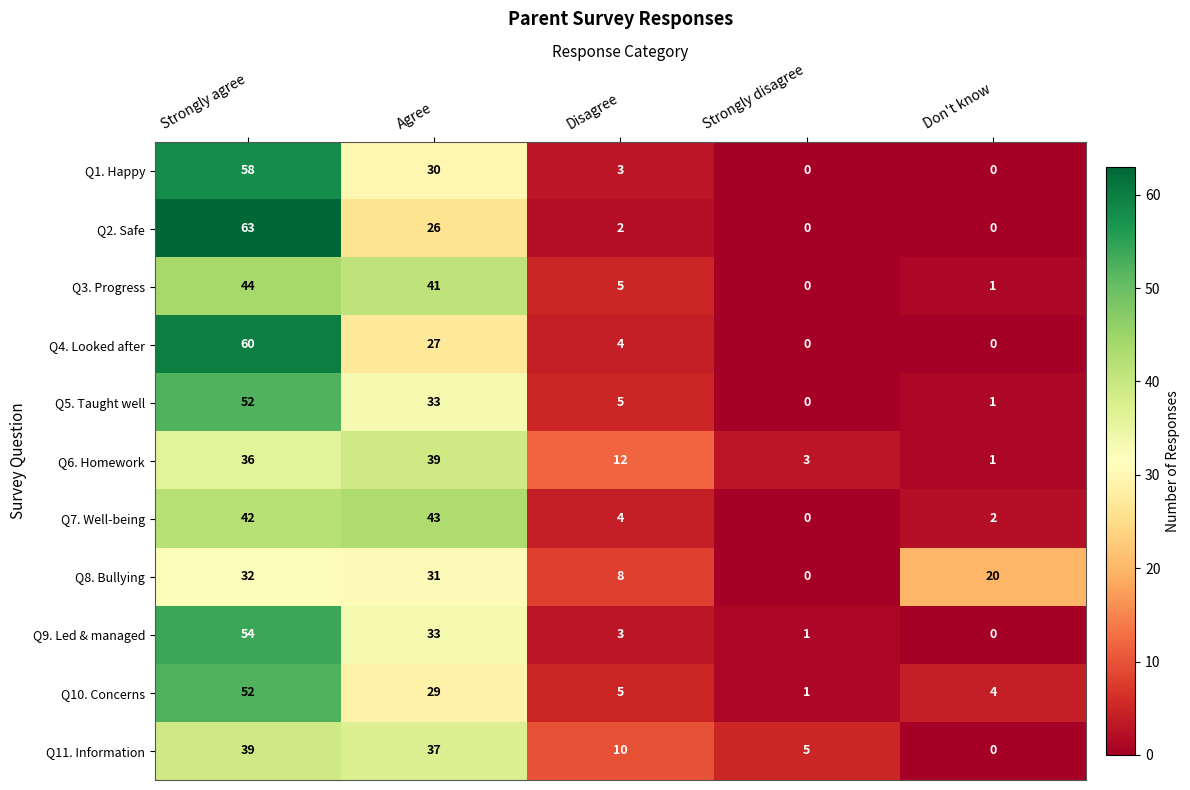

The Q2. Safe series shows 2 at Disagree. True or false?

True